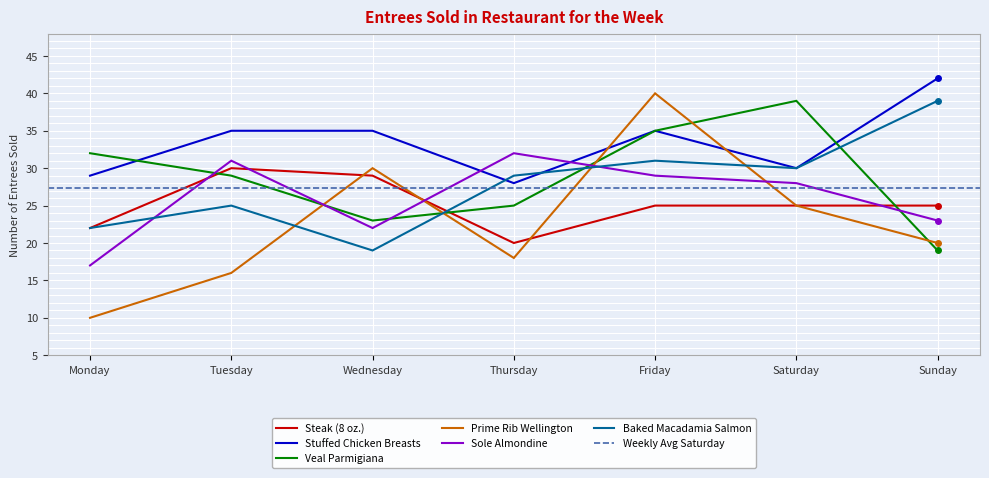

Reading right to left, list all the values displayed in this chart.

Steak (8 oz.): 25	25	25	20	29	30	22
Stuffed Chicken Breasts: 42	30	35	28	35	35	29
Veal Parmigiana: 19	39	35	25	23	29	32
Prime Rib Wellington: 20	25	40	18	30	16	10
Sole Almondine: 23	28	29	32	22	31	17
Baked Macadamia Salmon: 39	30	31	29	19	25	22